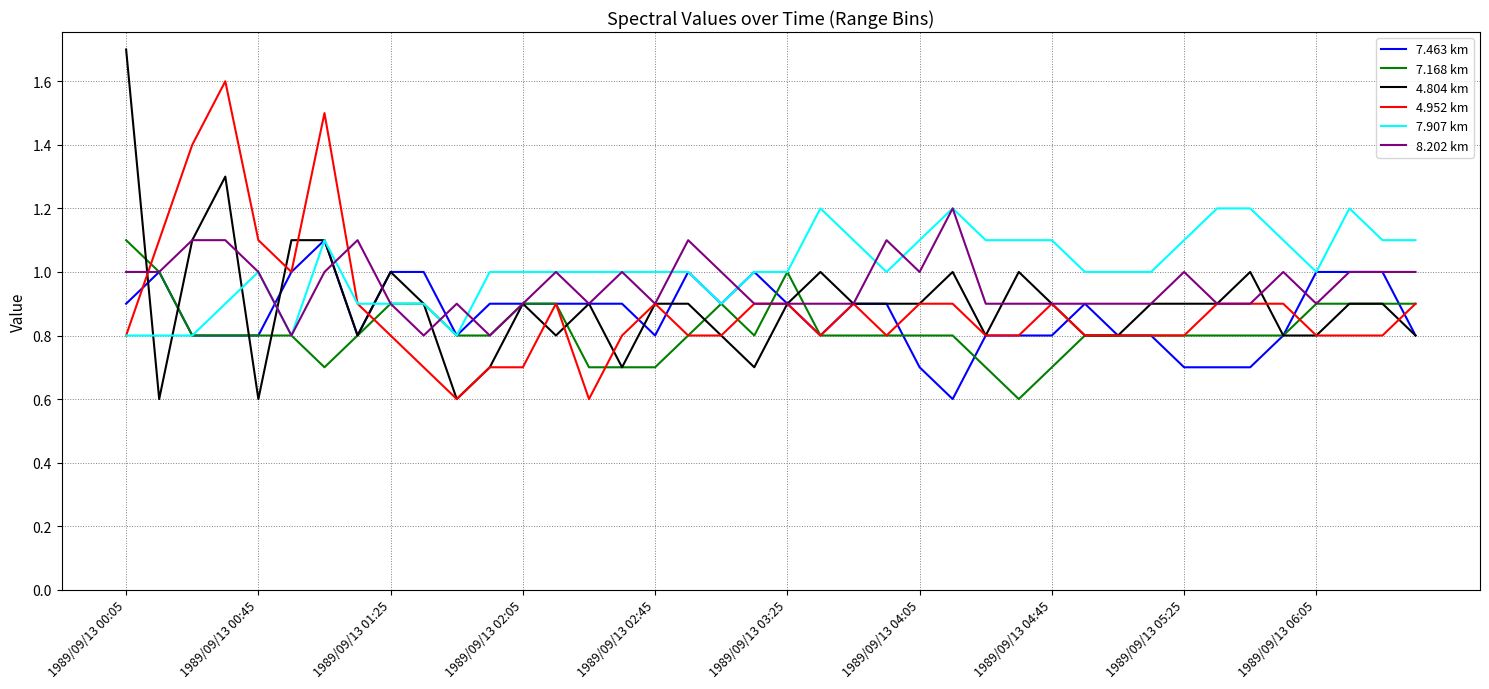

What is the lowest value of the 7.463 km series?

0.6